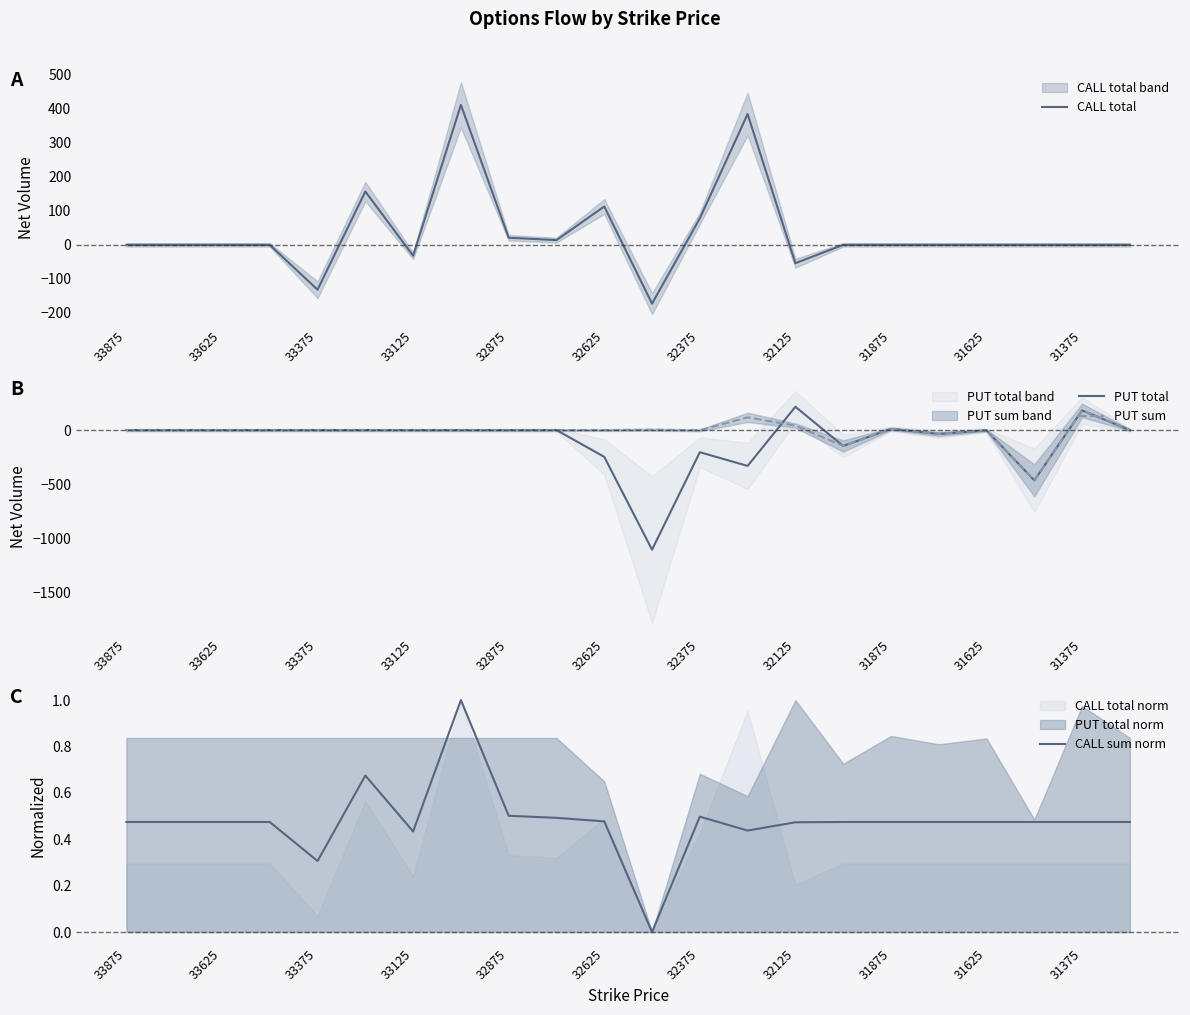

The PUT sum series shows 395 at 33875. True or false?

False